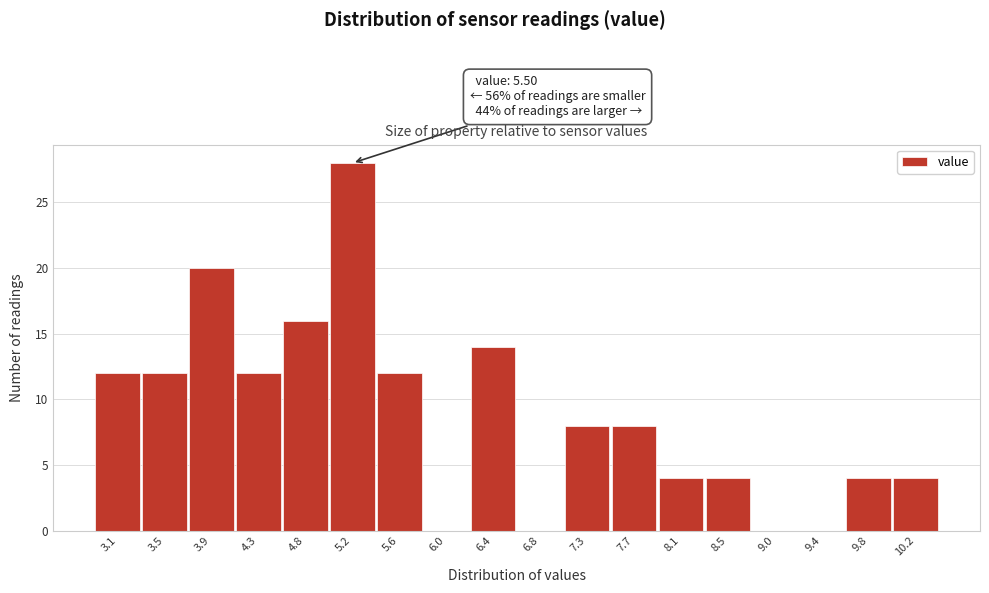

Reading left to right, list all the values displayed in this chart.

3.1=12	3.5=12	3.9=20	4.3=12	4.8=16	5.2=28	5.6=12	6.0=0	6.4=14	6.8=0	7.3=8	7.7=8	8.1=4	8.5=4	9.0=0	9.4=0	9.8=4	10.2=4